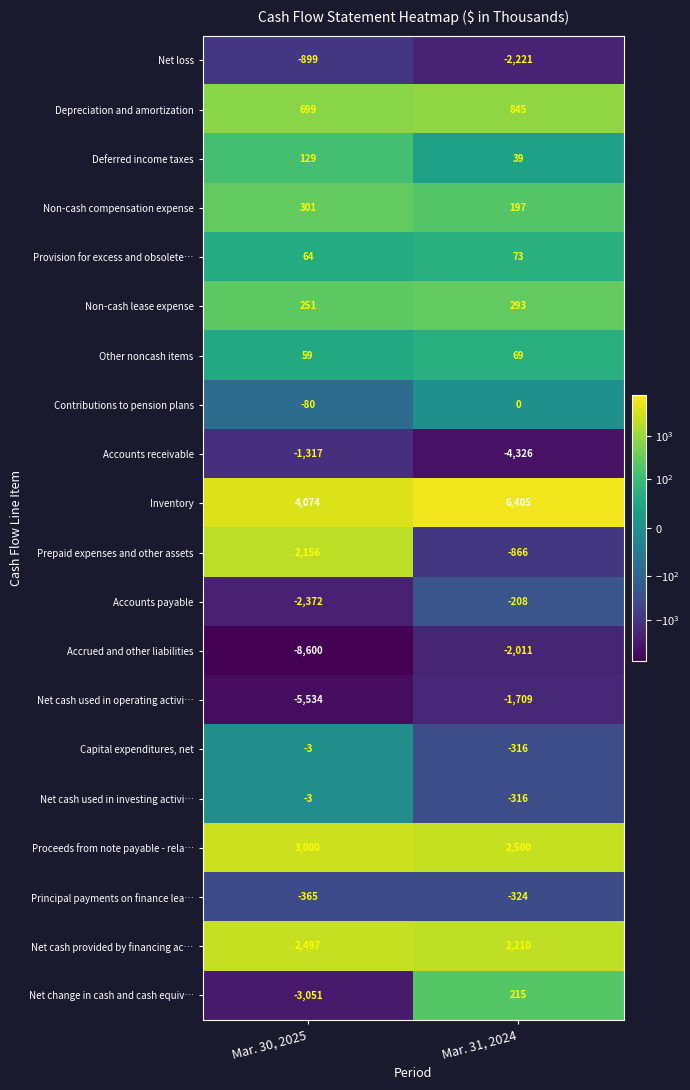

The value of Other noncash items at Mar. 31, 2024 is 69. True or false?

True